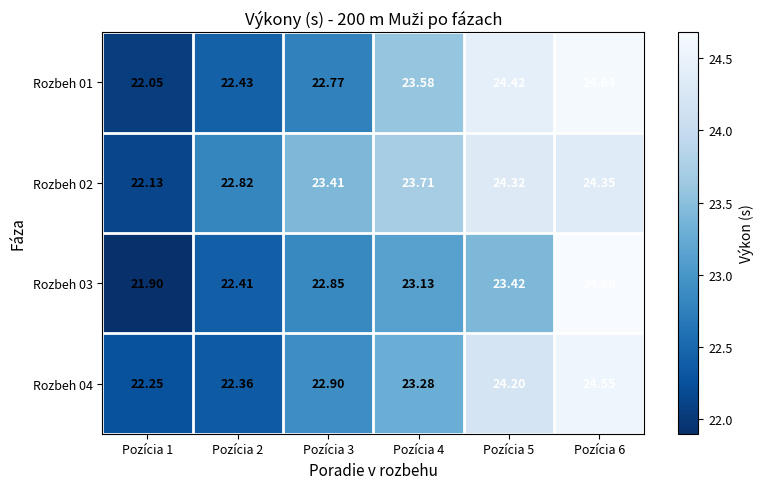

Is the value of Rozbeh 01 at Pozícia 3 greater than the value of Rozbeh 02 at Pozícia 2?

No